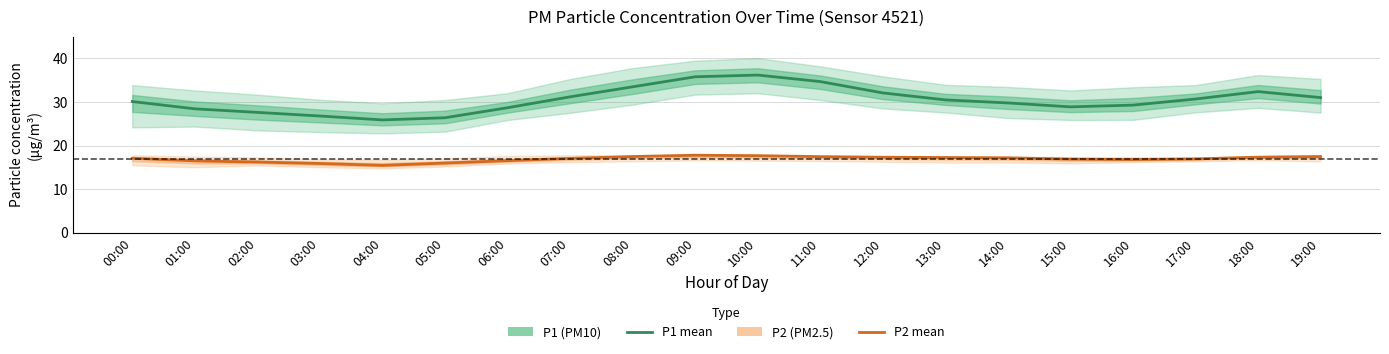

Between 11:00 and 13:00, which series saw the biggest shift?

P1 (PM10)